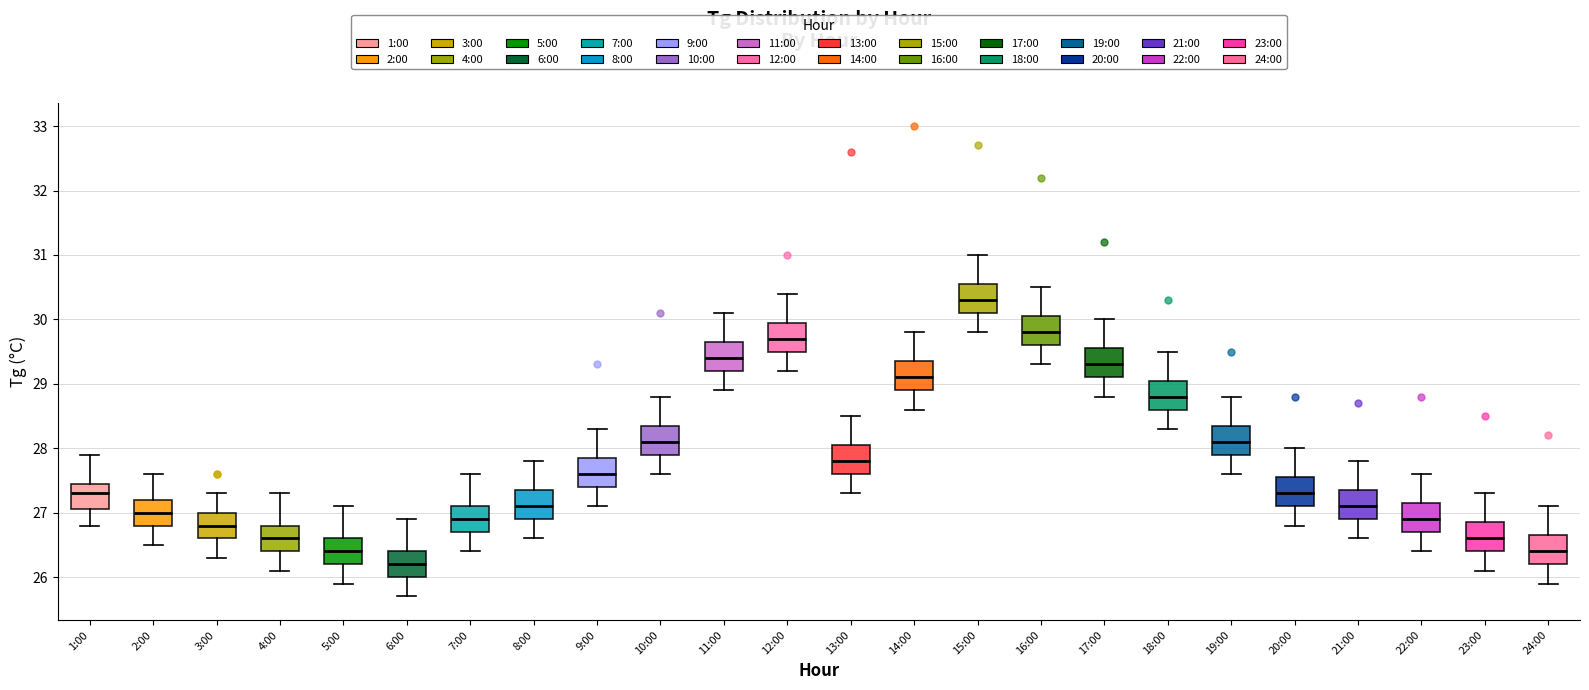

Where does the lower whisker of the box for 19:00 end on the y-axis? The values are not printed on the chart, so give them approximately, as read against the axis.

27.6